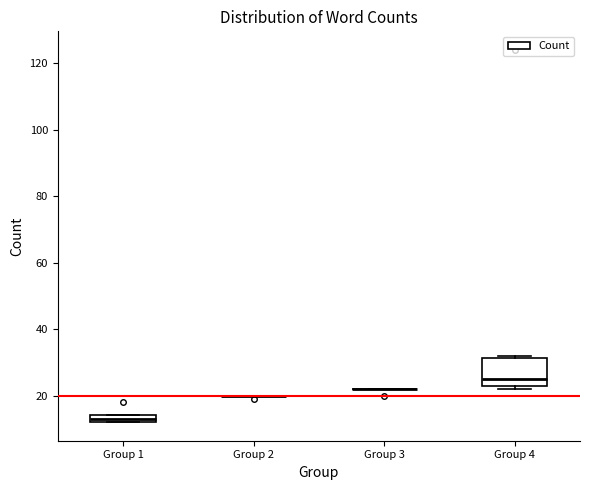

Comparing the boxes themselves (not the whiskers), which one is the tallest?

Group 4